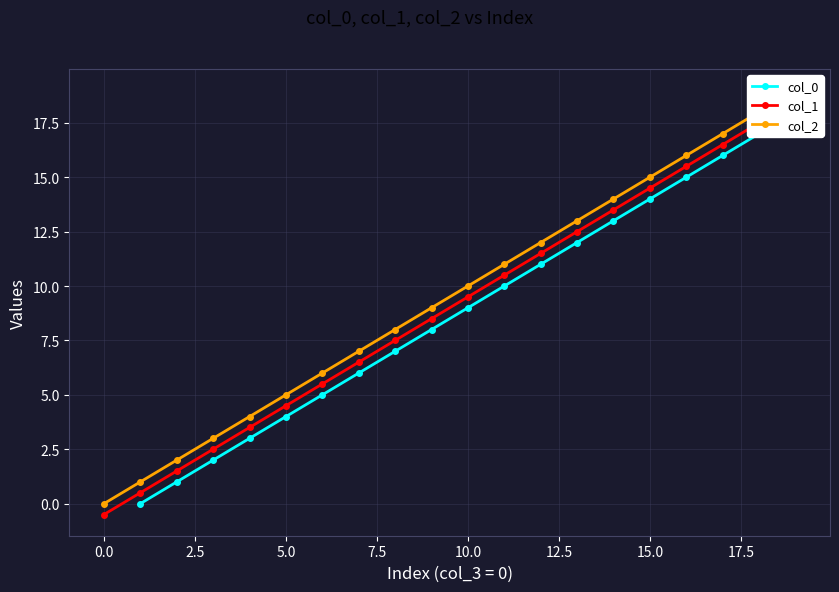

Is it true that col_1 equals 5.5 at 6?

True